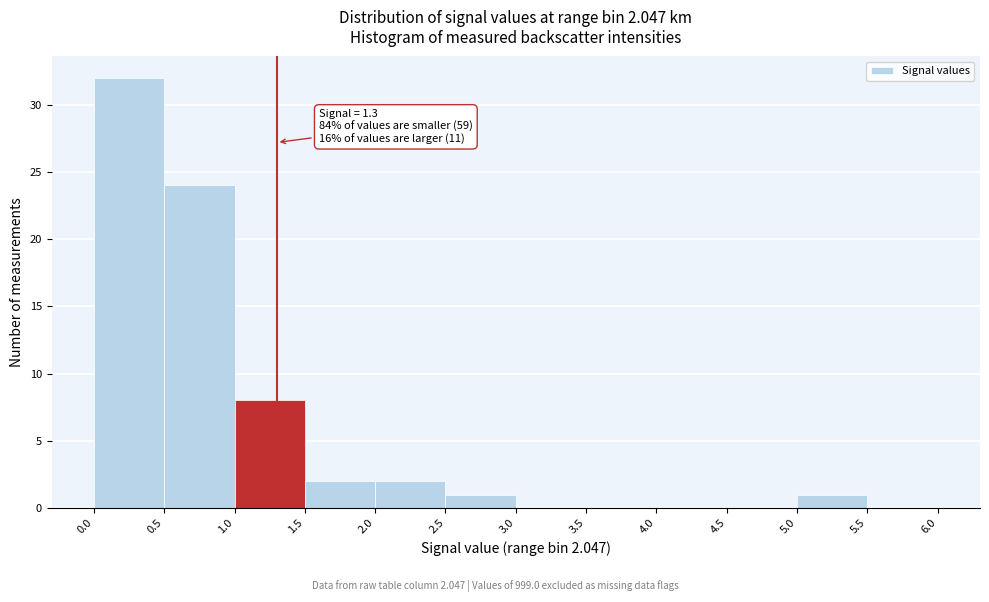

Over which range of the x-axis is the bar tallest?

0.0 to 0.5